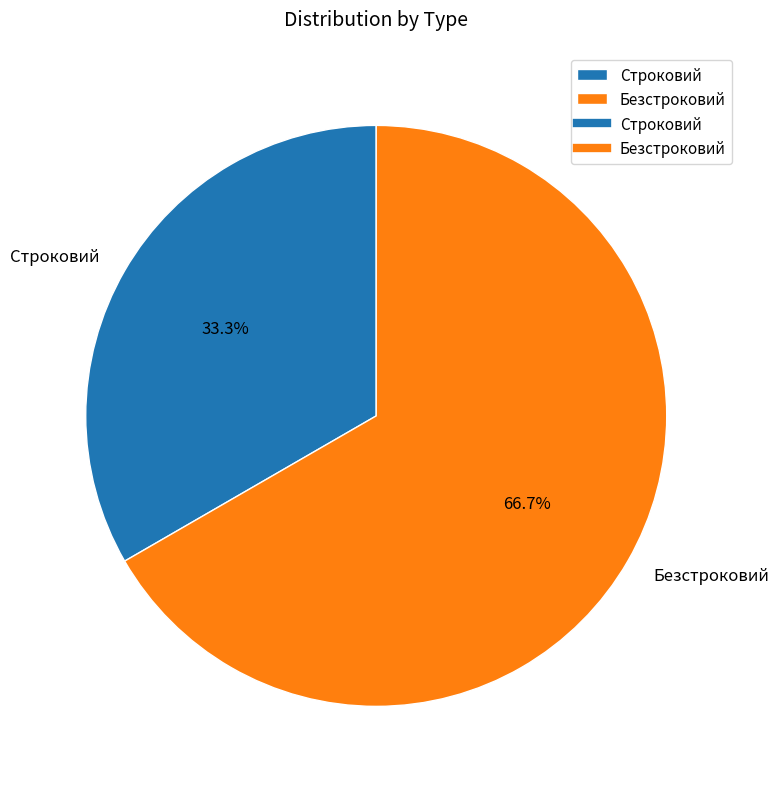

Between Безстроковий and Строковий, which is larger?

Безстроковий